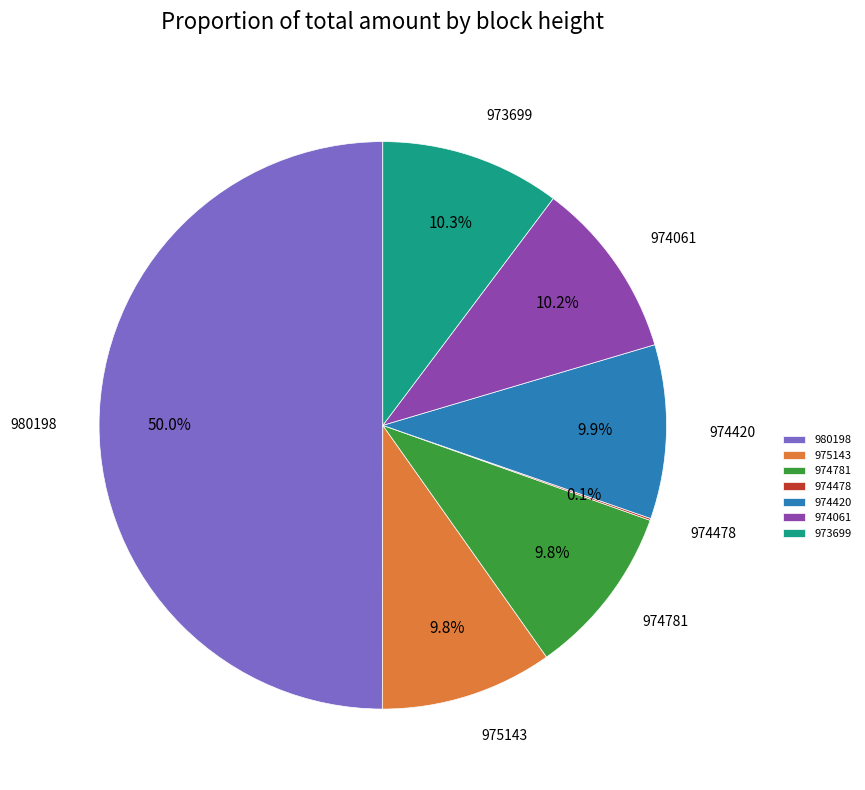

Is the sum of 974420 and 974781 greater than half?

No